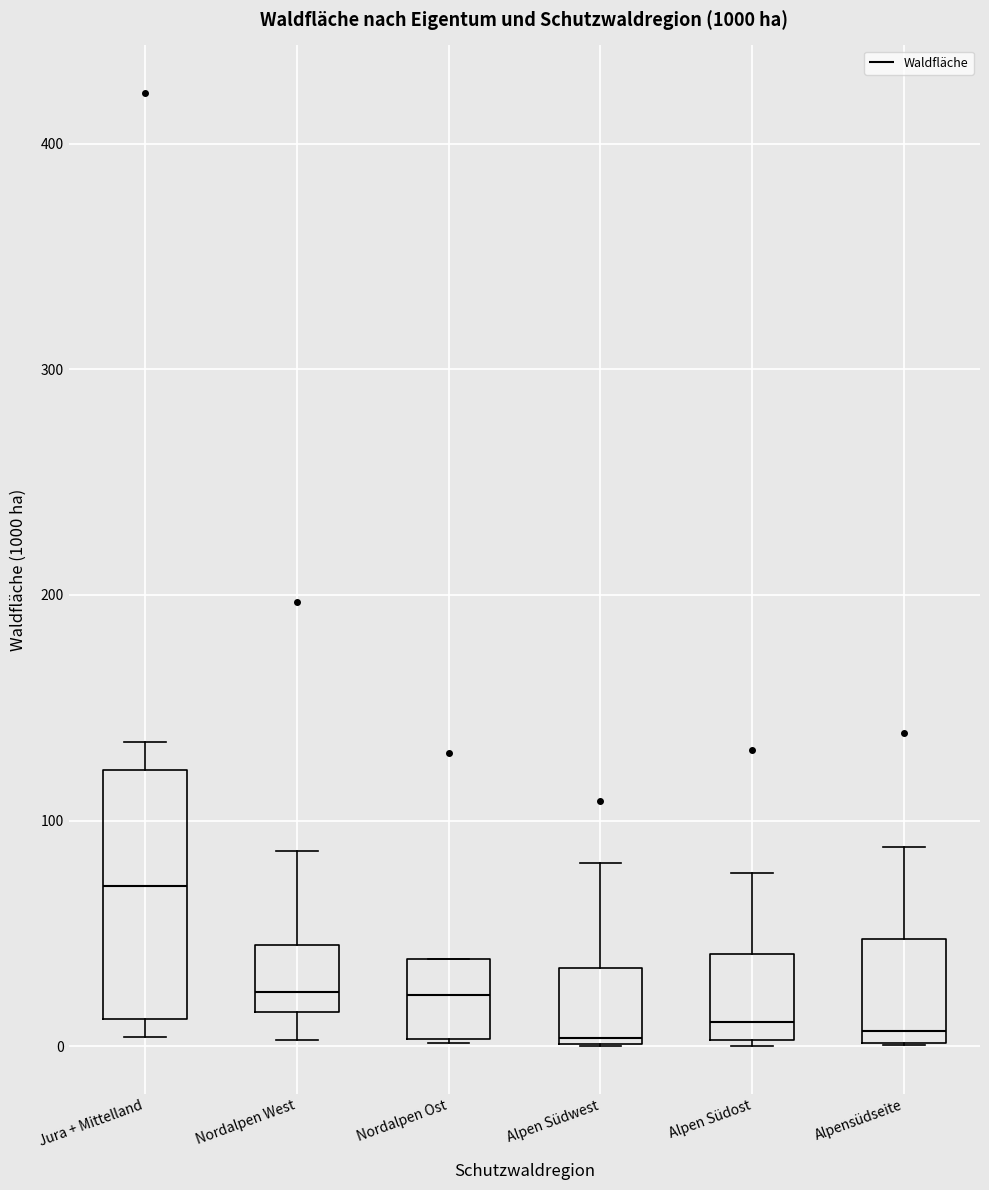

Which box's median line is the highest?

Jura + Mittelland